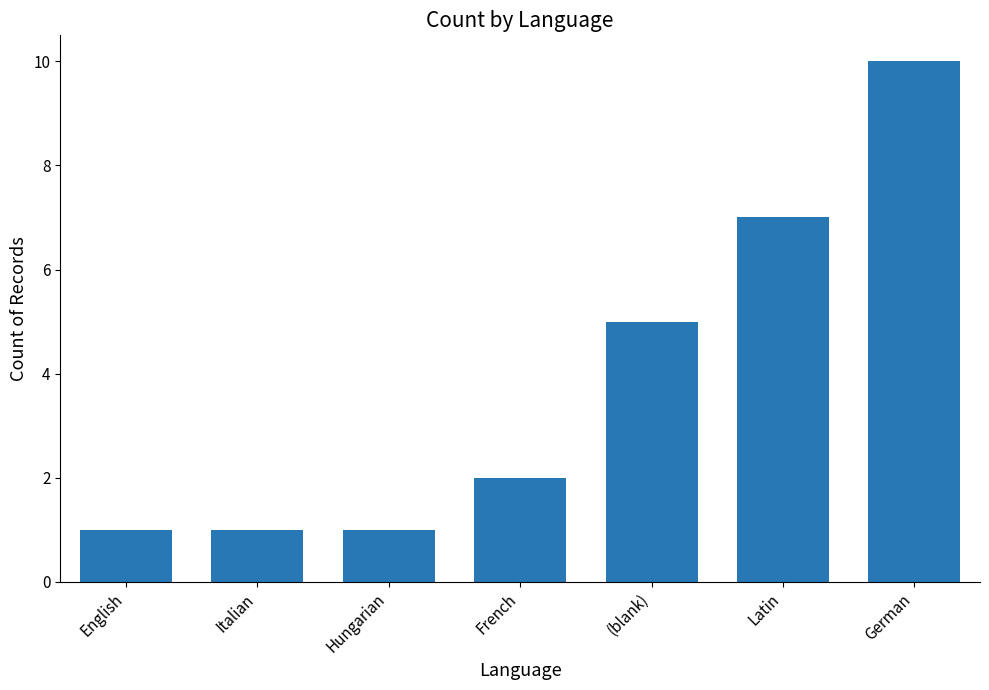

What is the difference between the maximum and minimum values?

9